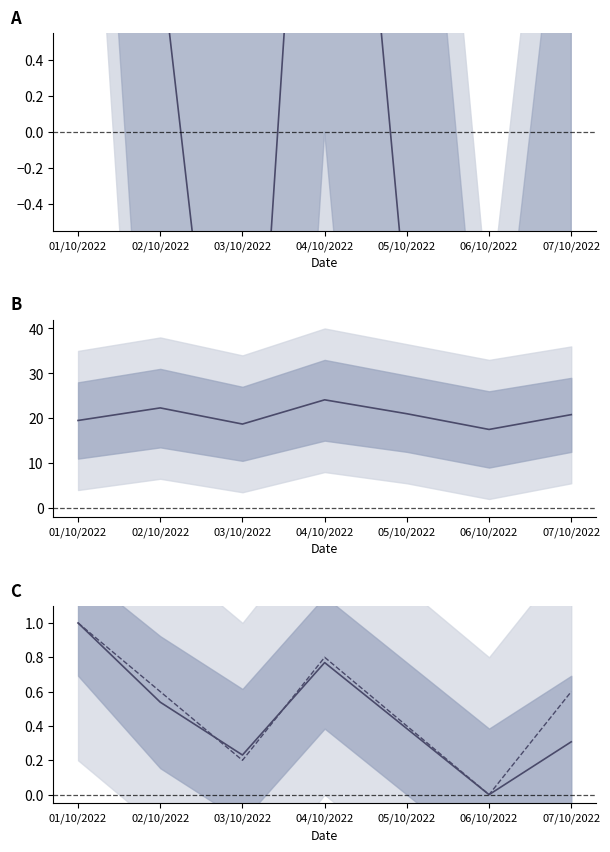

What position from the left is 07/10/2022?

7